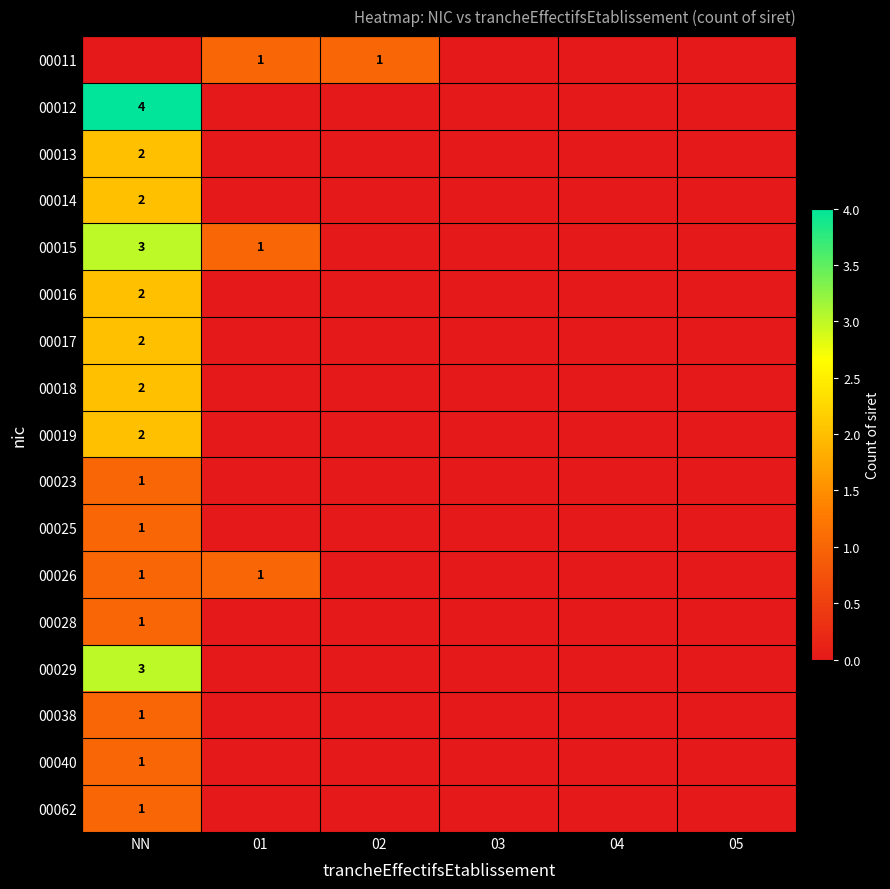

The 00026 series shows 1 at NN. True or false?

True